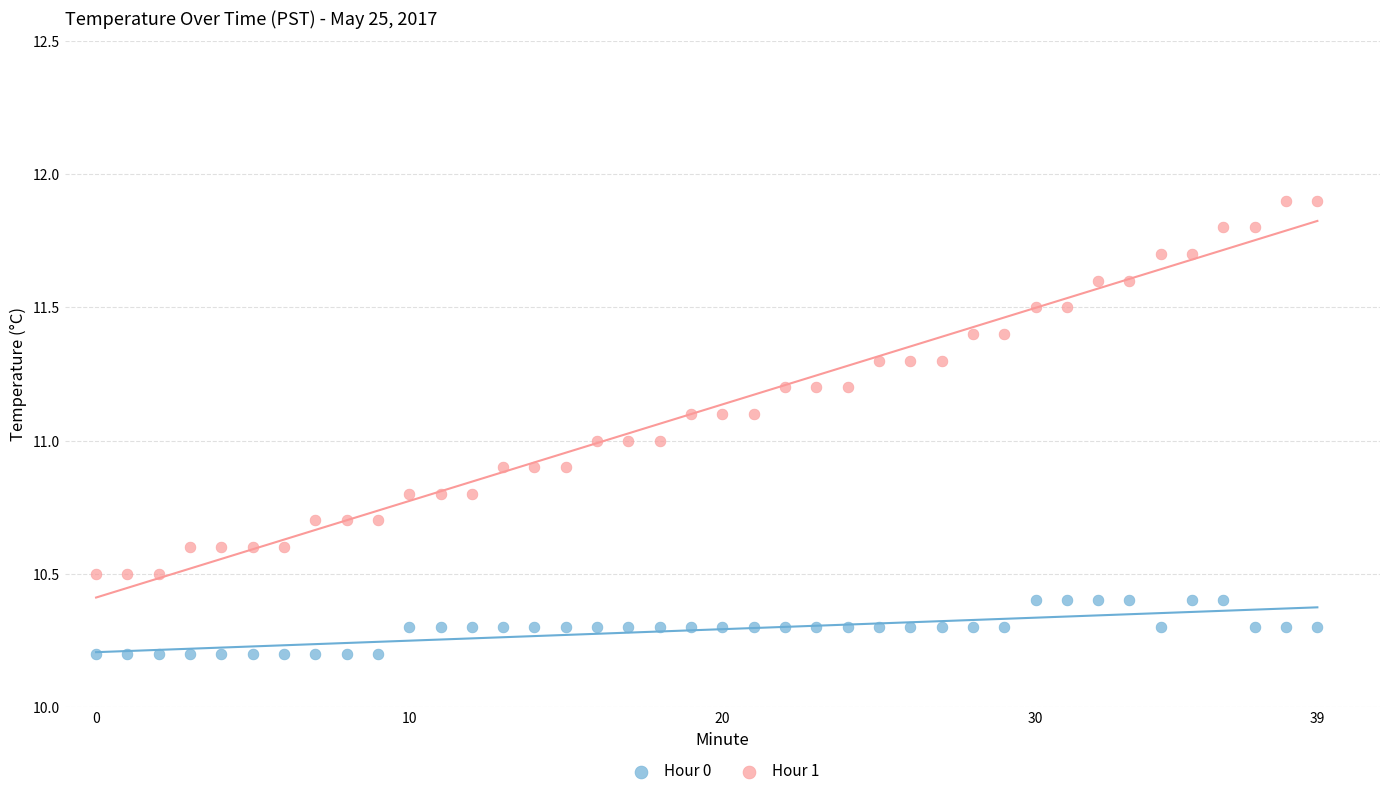

Which series contains the highest Y value?

Hour 1